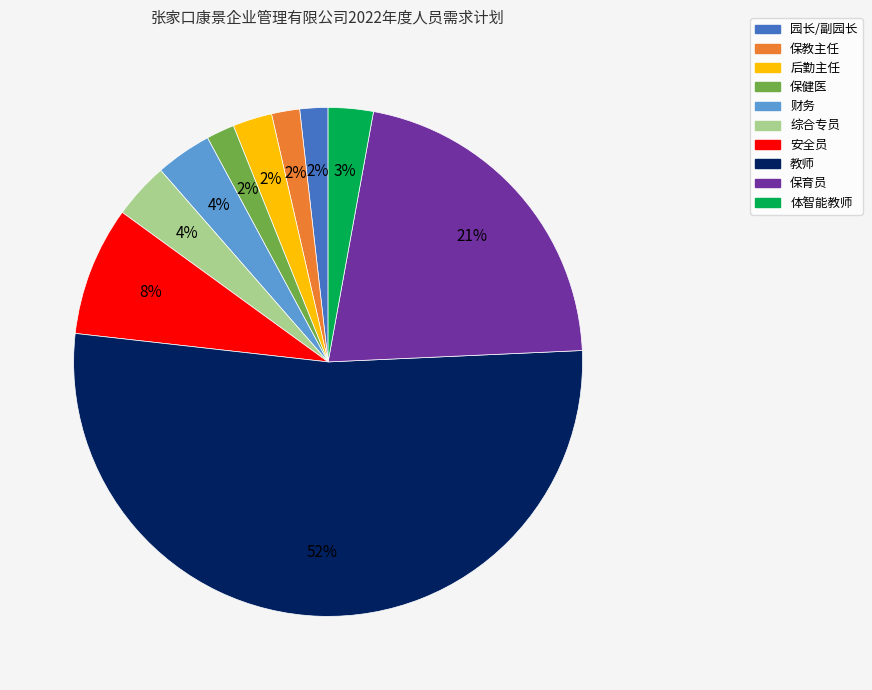

Approximately how many times larger is the value at 保育员 compared to 教师?

0.4